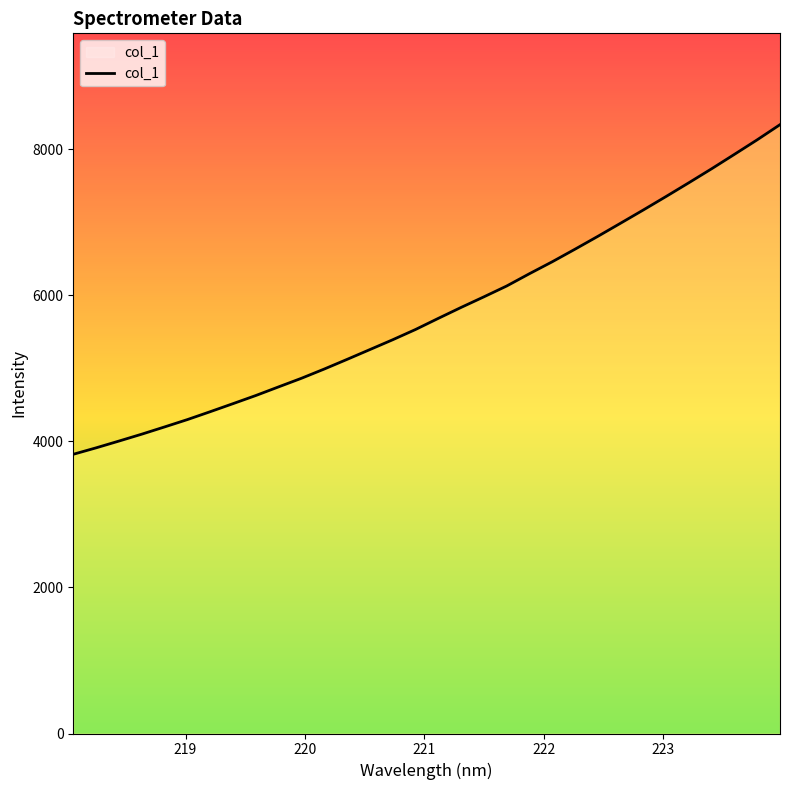

What is the smallest value displayed?

3822.4